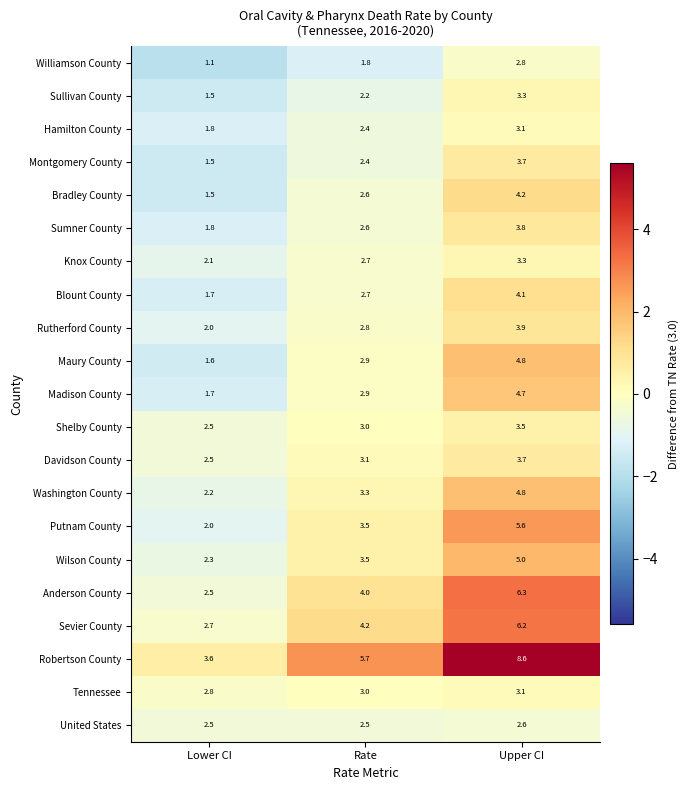

At which category is the sum across all series the highest?

Upper CI